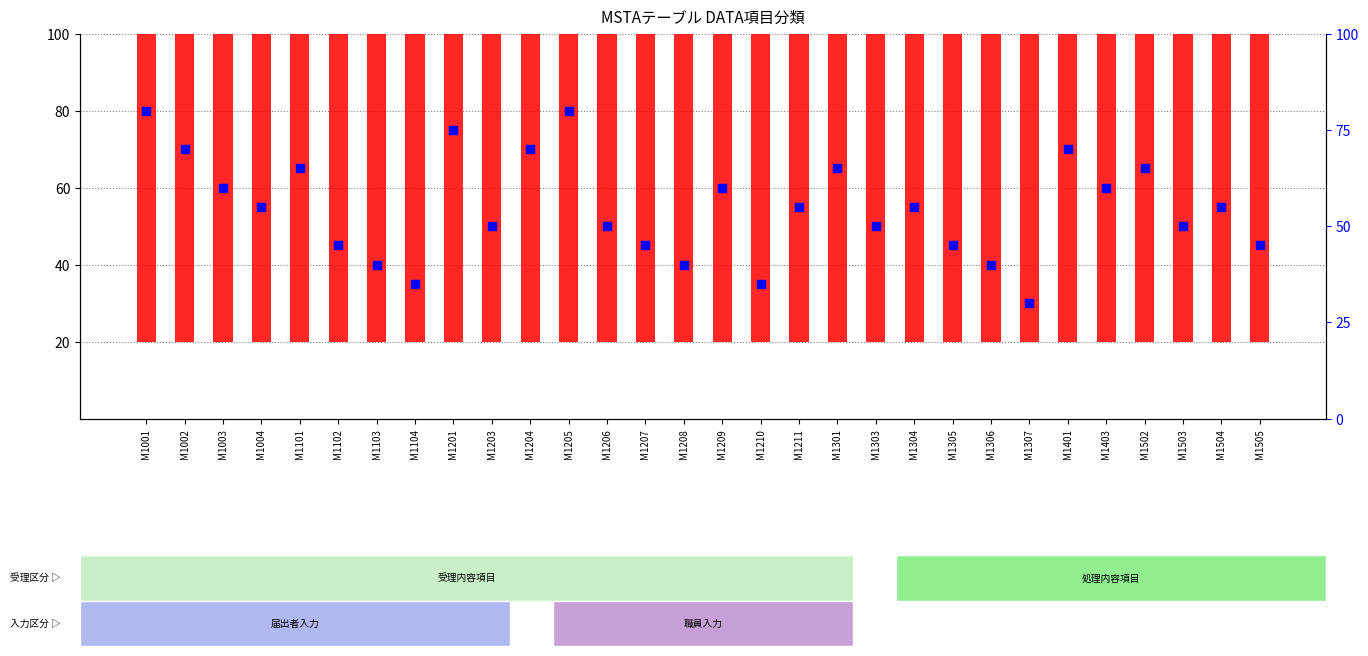

At which category is the sum across all series the highest?

M1001